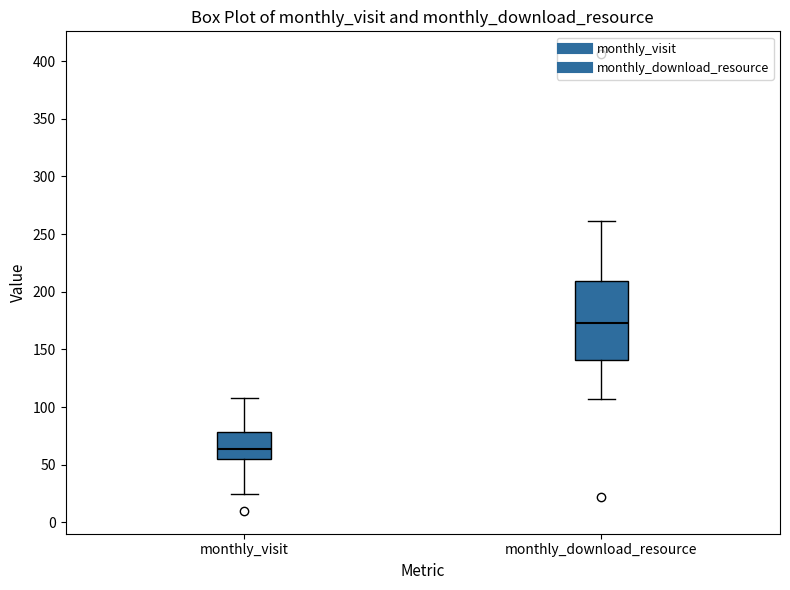

Where is the upper edge of the box for monthly_visit on the y-axis? The values are not printed on the chart, so give them approximately, as read against the axis.

80